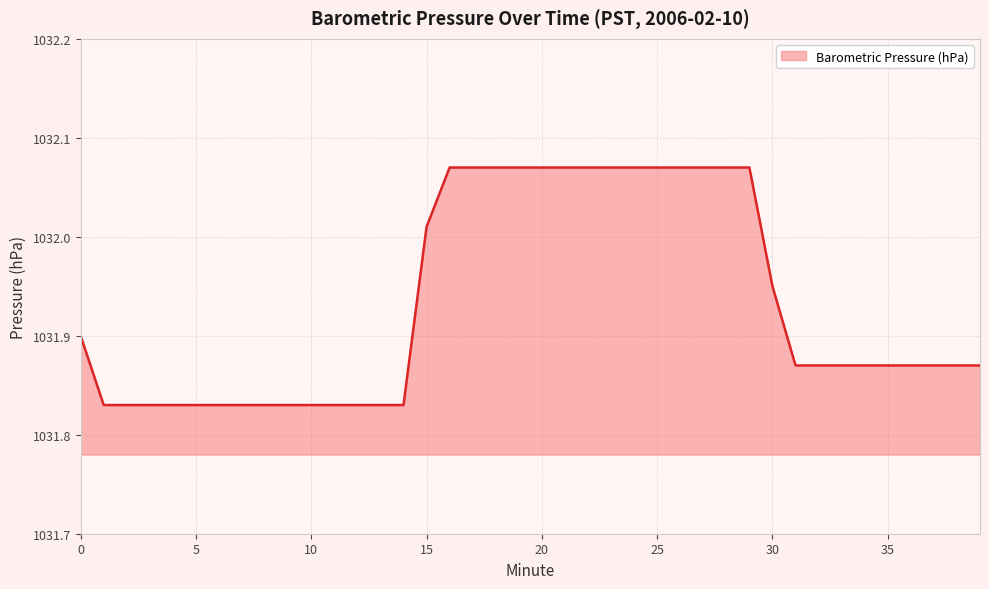

Does the chart have visible grid lines?

Yes